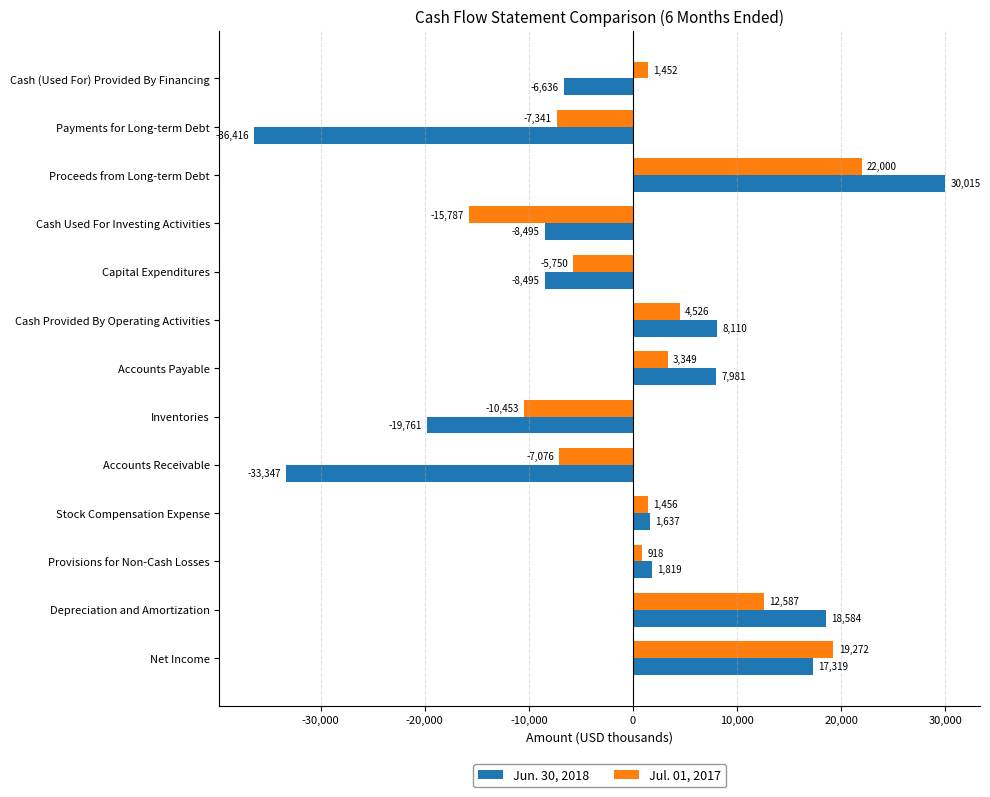

What is the spread (max minus min) of values at Net Income?

1953